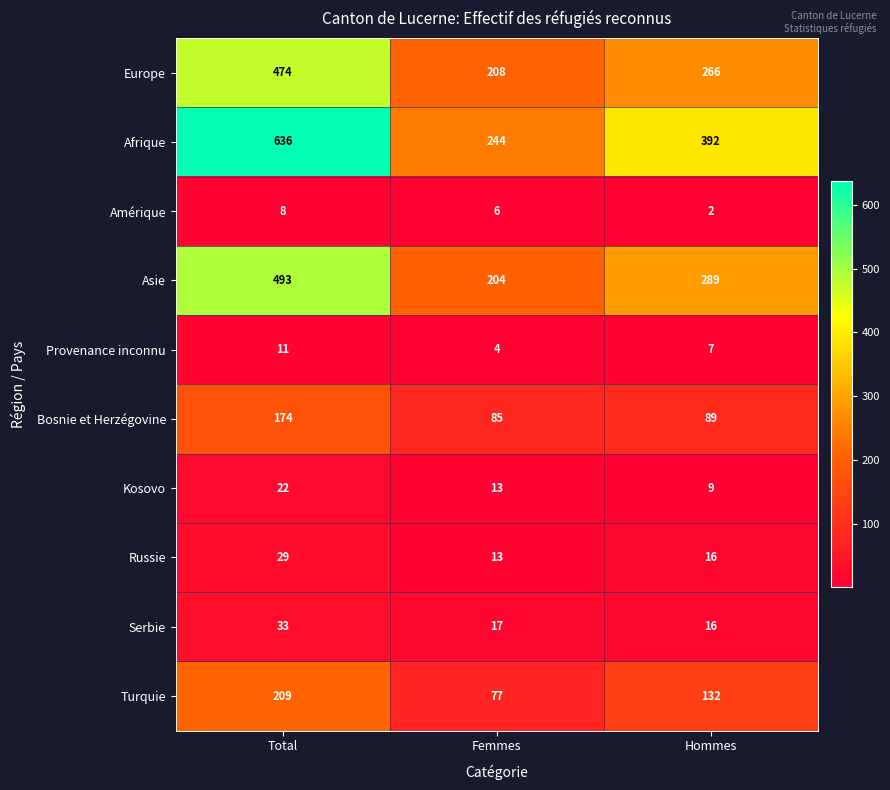

How many data points does each series have?

3